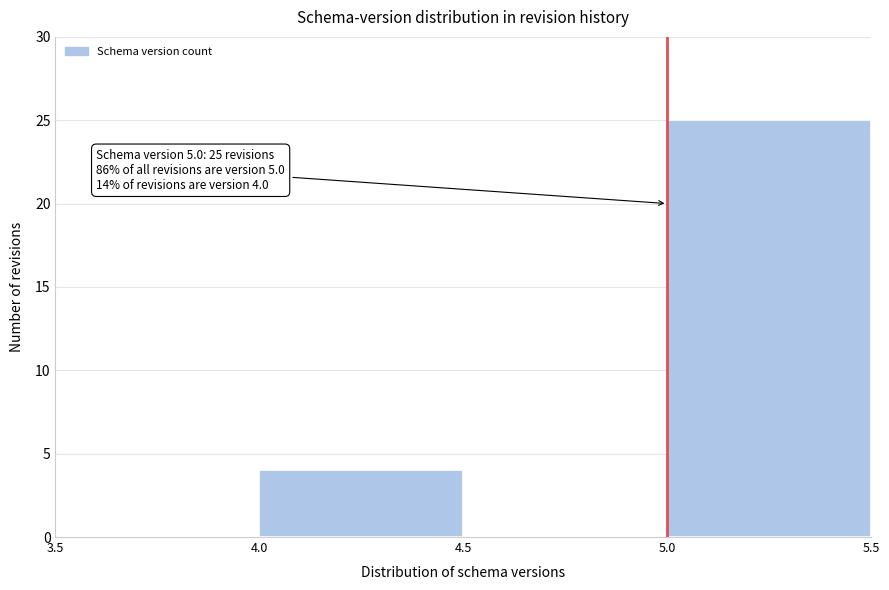

Over which range of the x-axis is the bar tallest?

5.0 to 5.5